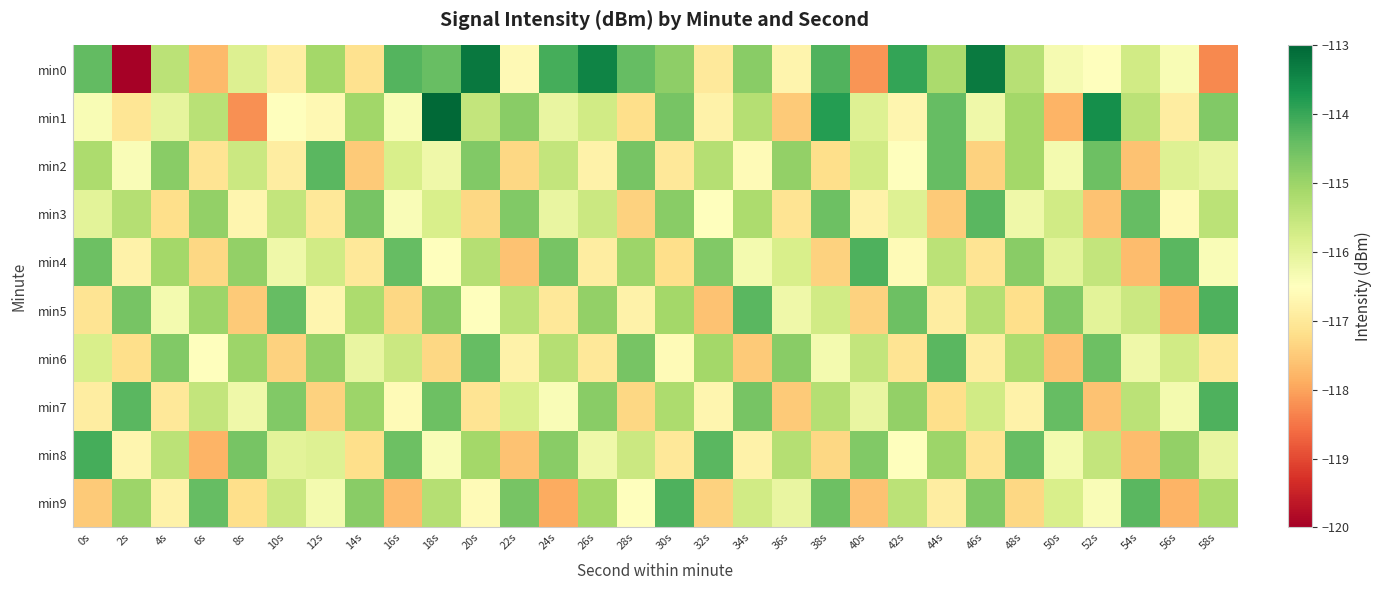

Reading left to right, extract all data points from this chart.

min0: 0s=-114.4	2s=-120.0	4s=-115.4	6s=-117.7	8s=-115.9	10s=-116.9	12s=-115.1	14s=-117.1	16s=-114.3	18s=-114.4	20s=-113.3	22s=-116.6	24s=-114.1	26s=-113.4	28s=-114.4	30s=-114.8	32s=-117.0	34s=-114.8	36s=-116.7	38s=-114.2	40s=-118.2	42s=-113.9	44s=-115.2	46s=-113.3	48s=-115.3	50s=-116.3	52s=-116.5	54s=-115.7	56s=-116.4	58s=-118.3
min1: 0s=-116.4	2s=-117.1	4s=-116.0	6s=-115.4	8s=-118.2	10s=-116.5	12s=-116.7	14s=-115.1	16s=-116.4	18s=-113.0	20s=-115.5	22s=-114.8	24s=-116.1	26s=-115.7	28s=-117.2	30s=-114.6	32s=-116.8	34s=-115.3	36s=-117.5	38s=-113.8	40s=-115.9	42s=-116.7	44s=-114.4	46s=-116.2	48s=-115.1	50s=-117.8	52s=-113.6	54s=-115.4	56s=-116.9	58s=-114.7
min2: 0s=-115.2	2s=-116.4	4s=-114.8	6s=-117.1	8s=-115.6	10s=-116.9	12s=-114.3	14s=-117.5	16s=-115.8	18s=-116.2	20s=-114.7	22s=-117.3	24s=-115.5	26s=-116.8	28s=-114.6	30s=-117.0	32s=-115.3	34s=-116.6	36s=-114.9	38s=-117.2	40s=-115.7	42s=-116.5	44s=-114.4	46s=-117.4	48s=-115.1	50s=-116.3	52s=-114.5	54s=-117.6	56s=-115.9	58s=-116.1
min3: 0s=-116.0	2s=-115.3	4s=-117.2	6s=-114.9	8s=-116.7	10s=-115.5	12s=-117.0	14s=-114.6	16s=-116.4	18s=-115.8	20s=-117.3	22s=-114.7	24s=-116.1	26s=-115.6	28s=-117.4	30s=-114.8	32s=-116.5	34s=-115.2	36s=-117.1	38s=-114.5	40s=-116.8	42s=-115.9	44s=-117.5	46s=-114.3	48s=-116.2	50s=-115.7	52s=-117.6	54s=-114.4	56s=-116.6	58s=-115.4
min4: 0s=-114.5	2s=-116.8	4s=-115.1	6s=-117.3	8s=-114.9	10s=-116.2	12s=-115.7	14s=-117.0	16s=-114.4	18s=-116.5	20s=-115.3	22s=-117.6	24s=-114.6	26s=-116.9	28s=-115.0	30s=-117.2	32s=-114.7	34s=-116.3	36s=-115.8	38s=-117.4	40s=-114.2	42s=-116.6	44s=-115.4	46s=-117.1	48s=-114.8	50s=-116.0	52s=-115.5	54s=-117.7	56s=-114.3	58s=-116.4
min5: 0s=-117.1	2s=-114.6	4s=-116.3	6s=-115.0	8s=-117.5	10s=-114.4	12s=-116.7	14s=-115.2	16s=-117.3	18s=-114.8	20s=-116.5	22s=-115.4	24s=-117.0	26s=-114.9	28s=-116.8	30s=-115.1	32s=-117.6	34s=-114.3	36s=-116.2	38s=-115.7	40s=-117.4	42s=-114.5	44s=-116.9	46s=-115.3	48s=-117.2	50s=-114.7	52s=-116.0	54s=-115.6	56s=-117.8	58s=-114.2
min6: 0s=-115.8	2s=-117.2	4s=-114.7	6s=-116.5	8s=-115.0	10s=-117.4	12s=-114.9	14s=-116.1	16s=-115.6	18s=-117.3	20s=-114.4	22s=-116.8	24s=-115.3	26s=-117.0	28s=-114.6	30s=-116.6	32s=-115.1	34s=-117.5	36s=-114.8	38s=-116.3	40s=-115.5	42s=-117.1	44s=-114.3	46s=-116.9	48s=-115.2	50s=-117.6	52s=-114.5	54s=-116.2	56s=-115.7	58s=-117.0
min7: 0s=-116.9	2s=-114.3	4s=-117.0	6s=-115.5	8s=-116.2	10s=-114.7	12s=-117.4	14s=-115.0	16s=-116.6	18s=-114.5	20s=-117.1	22s=-115.8	24s=-116.4	26s=-114.8	28s=-117.3	30s=-115.2	32s=-116.7	34s=-114.6	36s=-117.5	38s=-115.3	40s=-116.1	42s=-114.9	44s=-117.2	46s=-115.7	48s=-116.8	50s=-114.4	52s=-117.6	54s=-115.4	56s=-116.3	58s=-114.2
min8: 0s=-114.1	2s=-116.7	4s=-115.4	6s=-117.8	8s=-114.6	10s=-116.0	12s=-115.9	14s=-117.2	16s=-114.5	18s=-116.4	20s=-115.1	22s=-117.6	24s=-114.8	26s=-116.2	28s=-115.6	30s=-117.0	32s=-114.3	34s=-116.8	36s=-115.3	38s=-117.3	40s=-114.7	42s=-116.5	44s=-115.0	46s=-117.1	48s=-114.4	50s=-116.3	52s=-115.5	54s=-117.7	56s=-114.9	58s=-116.1
min9: 0s=-117.5	2s=-115.0	4s=-116.8	6s=-114.4	8s=-117.2	10s=-115.6	12s=-116.3	14s=-114.8	16s=-117.7	18s=-115.3	20s=-116.6	22s=-114.6	24s=-117.9	26s=-115.1	28s=-116.5	30s=-114.2	32s=-117.4	34s=-115.7	36s=-116.1	38s=-114.5	40s=-117.6	42s=-115.4	44s=-116.9	46s=-114.7	48s=-117.3	50s=-115.8	52s=-116.4	54s=-114.3	56s=-117.8	58s=-115.2